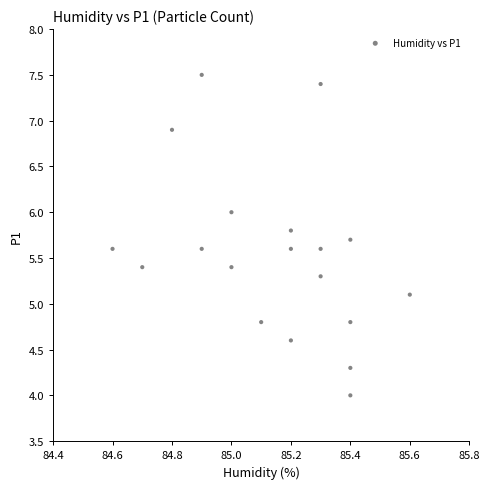

What Y value in the scatter plot is closest to 5?

5.1